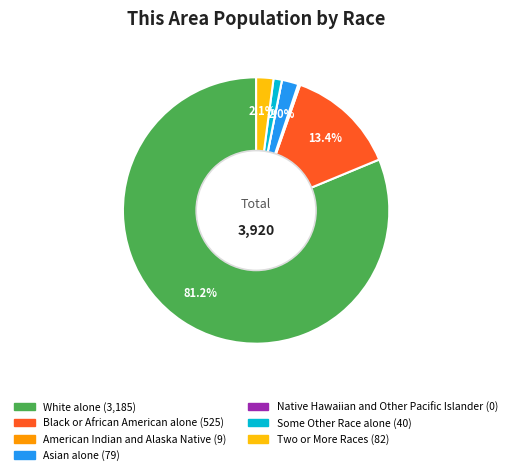

Does any single category account for the majority?

Yes